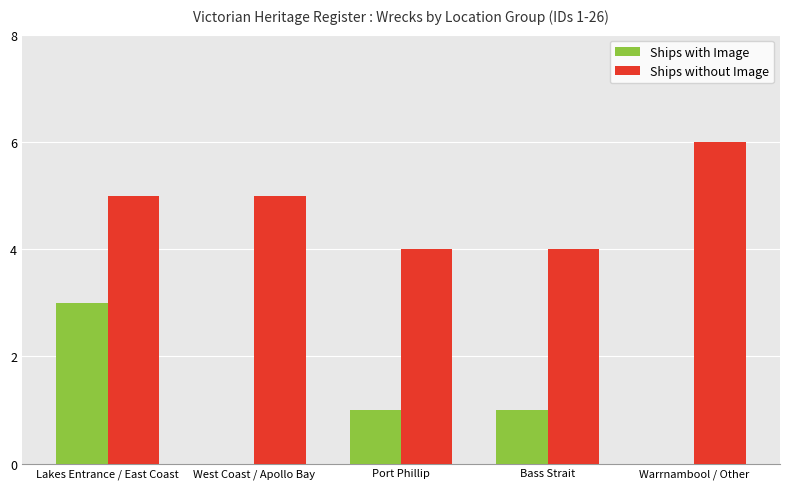

How many groups of bars are there?

5